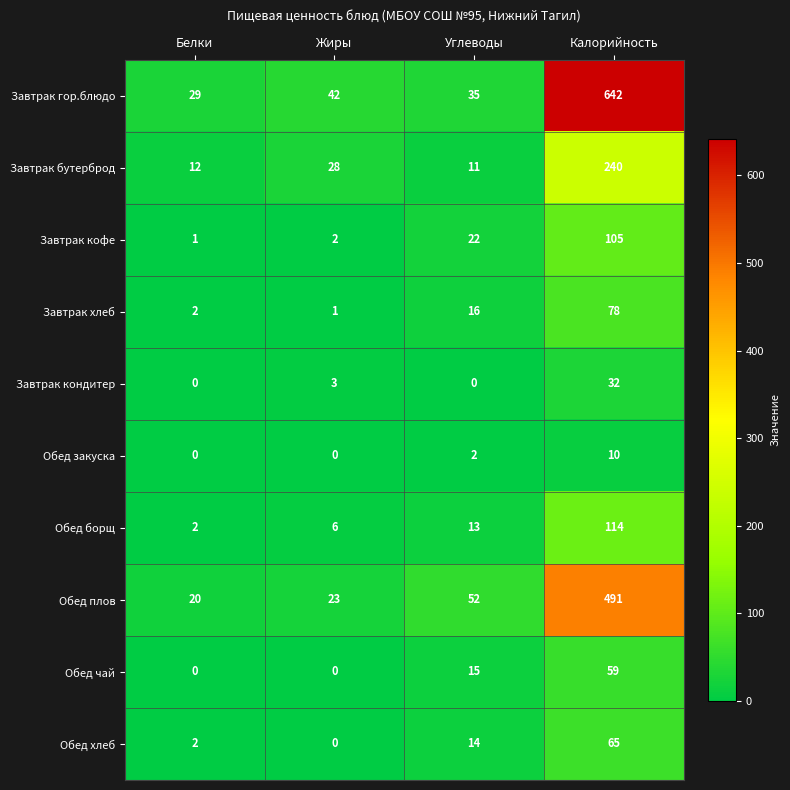

List the series in order of their peak value, lowest first.

Обед закуска, Завтрак кондитер, Обед чай, Обед хлеб, Завтрак хлеб, Завтрак кофе, Обед борщ, Завтрак бутерброд, Обед плов, Завтрак гор.блюдо